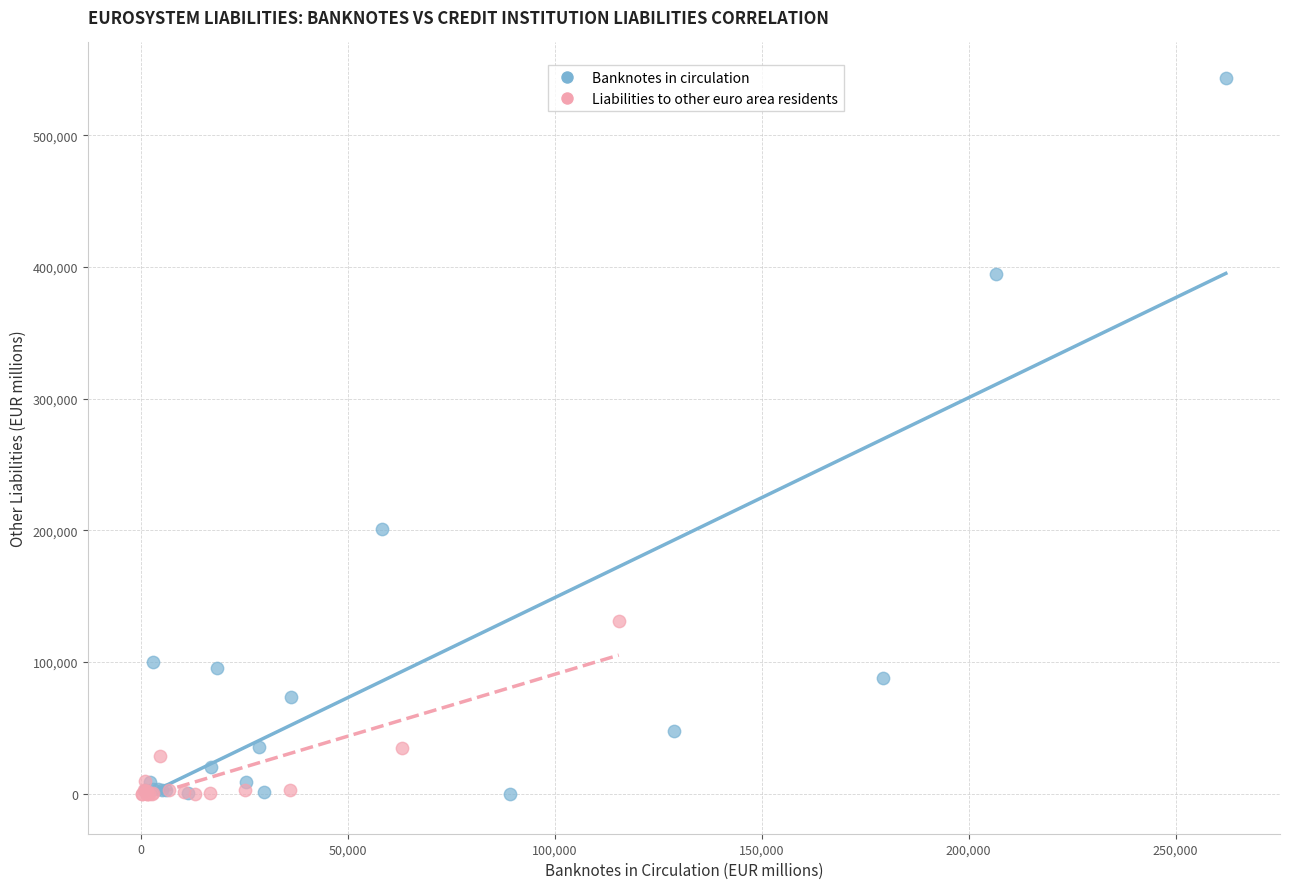

Which series reaches the maximum Y coordinate?

Banknotes in circulation